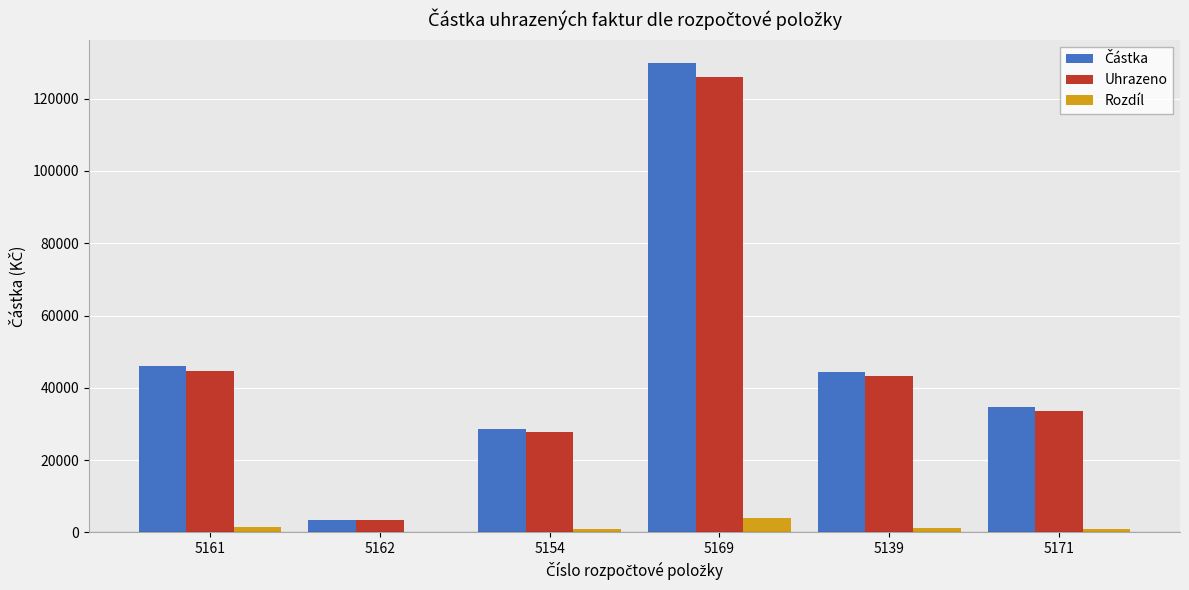

At which category is the sum across all series the highest?

5169